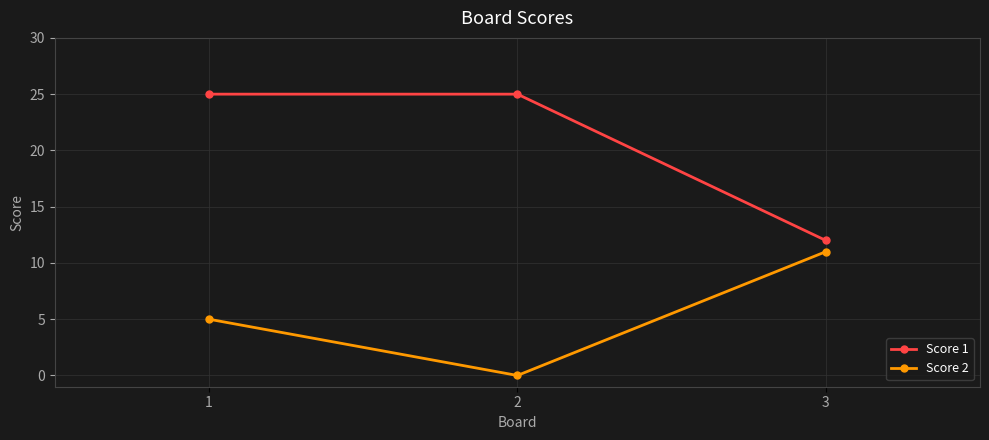

What is the average value of the Score 1 series?

21